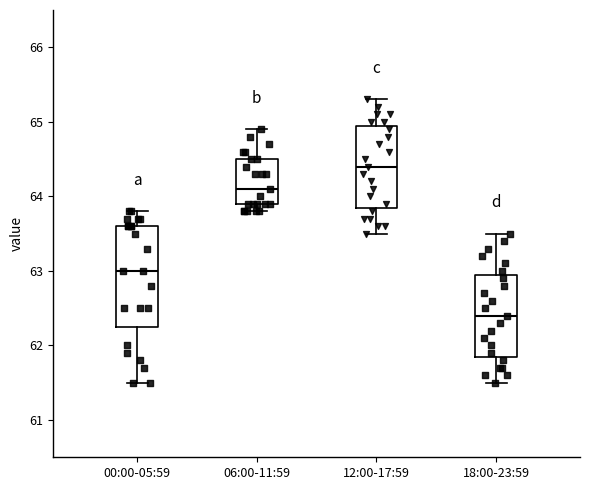

Which box has the highest median line?

12:00-17:59